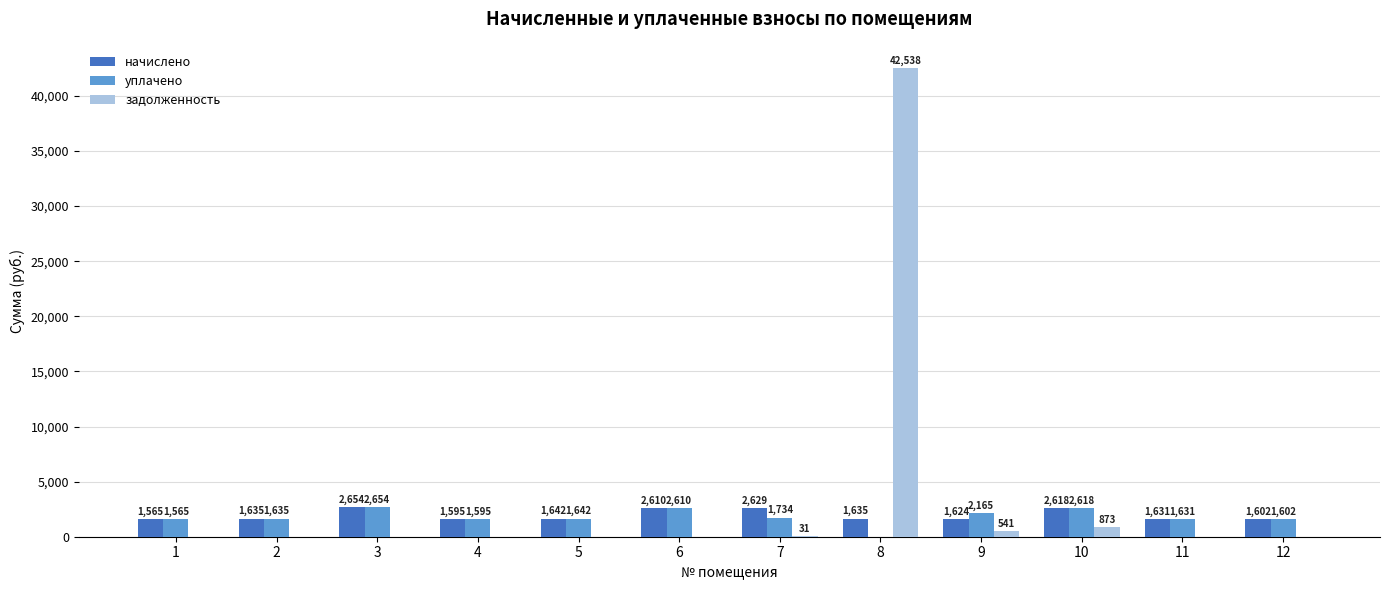

Between 9 and 11, which series saw the biggest shift?

задолженность